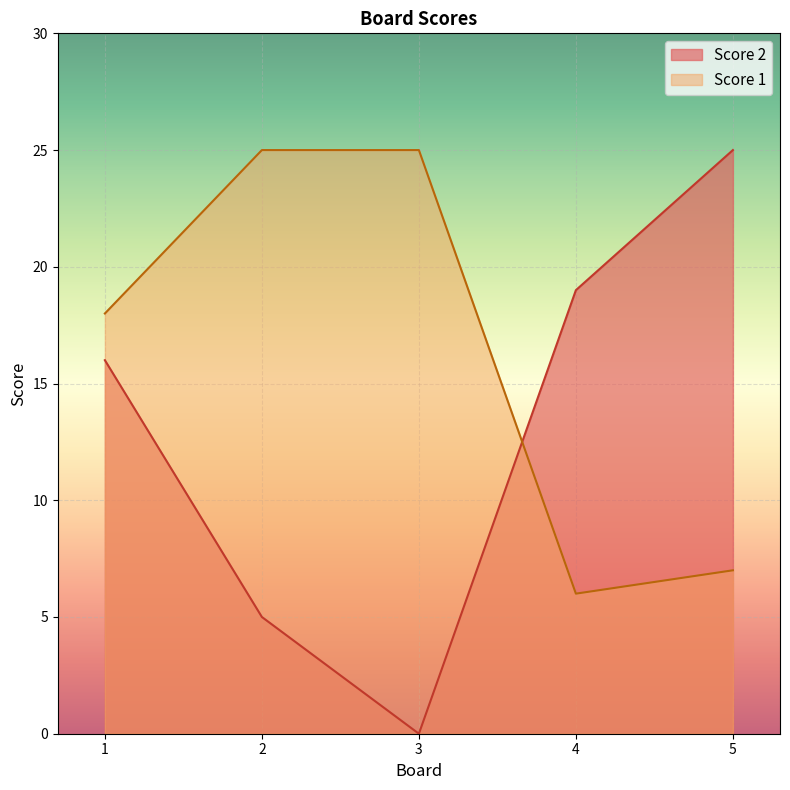

What is the sum of all Score 1 values?

81